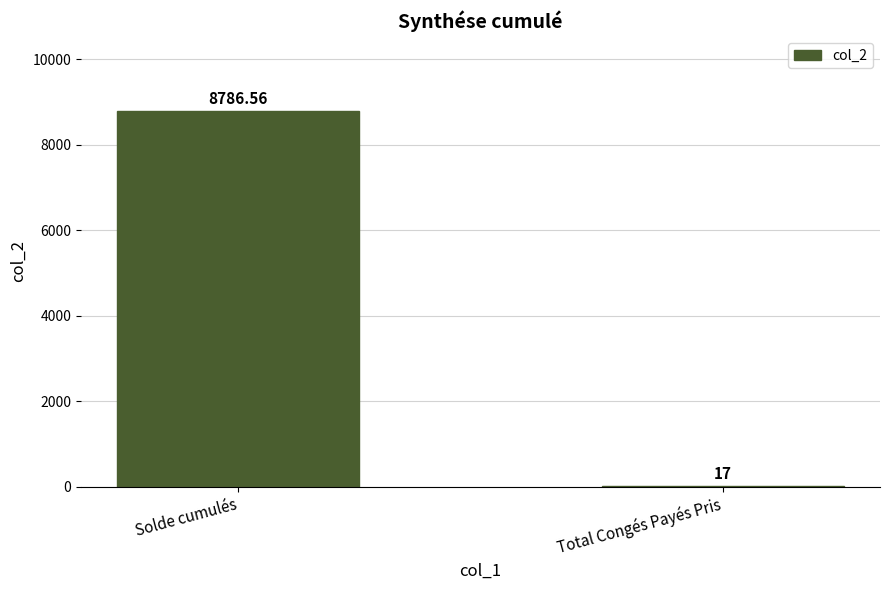

At which label is the value closest to 4401?

Total Congés Payés Pris